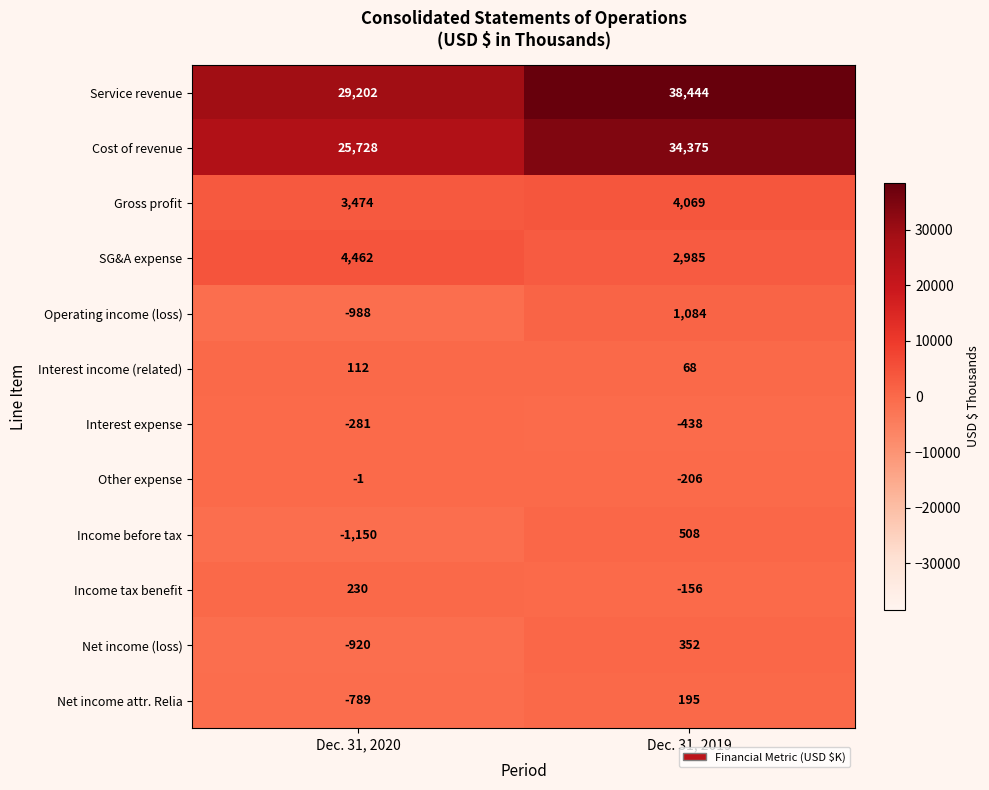

Reading right to left, extract all data points from this chart.

Service revenue: 38444	29202
Cost of revenue: 34375	25728
Gross profit: 4069	3474
SG&A expense: 2985	4462
Operating income (loss): 1084	-988
Interest income (related): 68	112
Interest expense: -438	-281
Other expense: -206	-1
Income before tax: 508	-1150
Income tax benefit: -156	230
Net income (loss): 352	-920
Net income attr. Relia: 195	-789